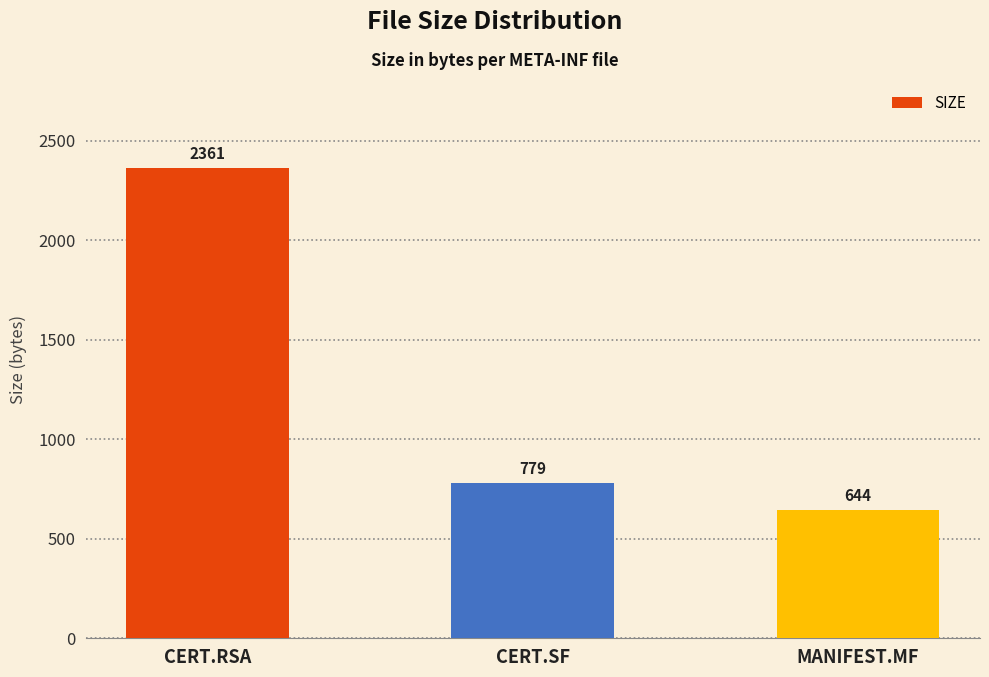

What is the average value?

1261